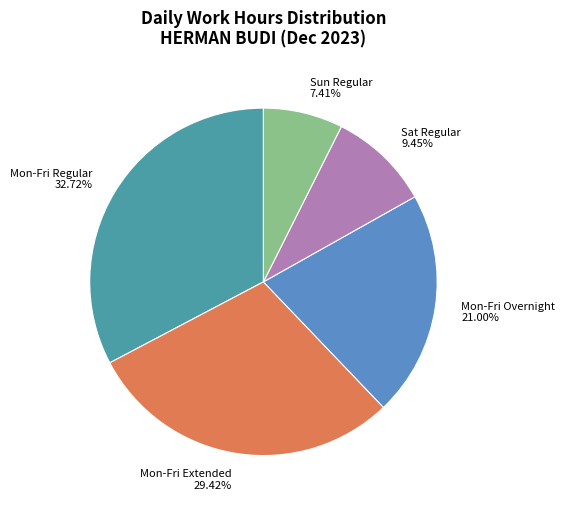

Between Mon-Fri Regular 32.72% and Sun Regular 7.41%, which is larger?

Mon-Fri Regular 32.72%